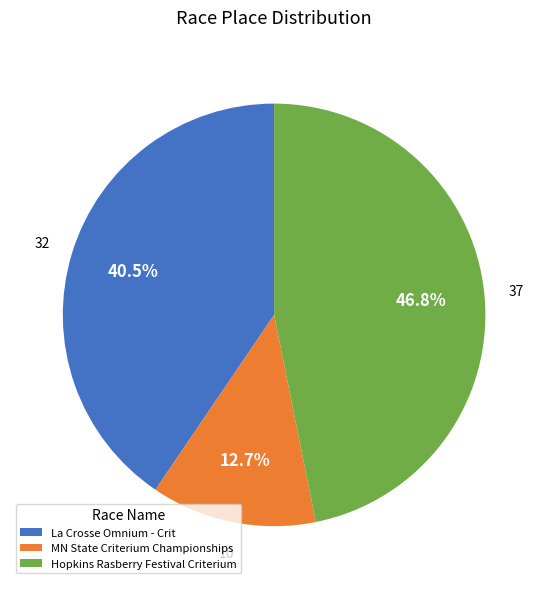

Rank the categories by value from lowest to highest.

MN State Criterium Championships, La Crosse Omnium - Crit, Hopkins Rasberry Festival Criterium